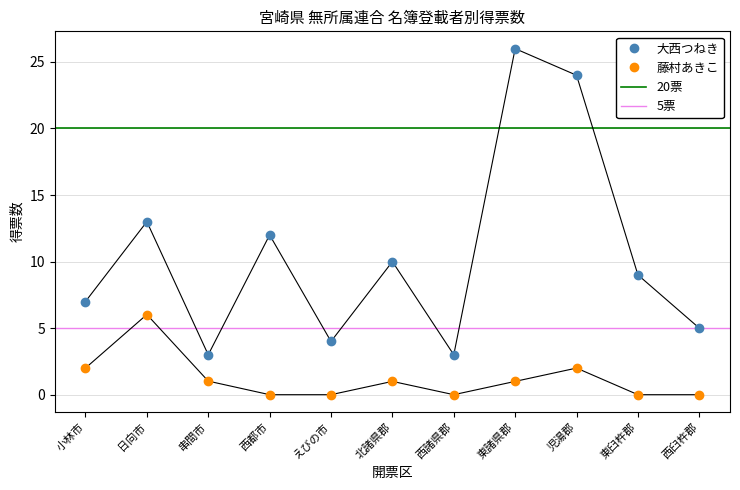

Where is the first local maximum for 藤村あきこ?

日向市